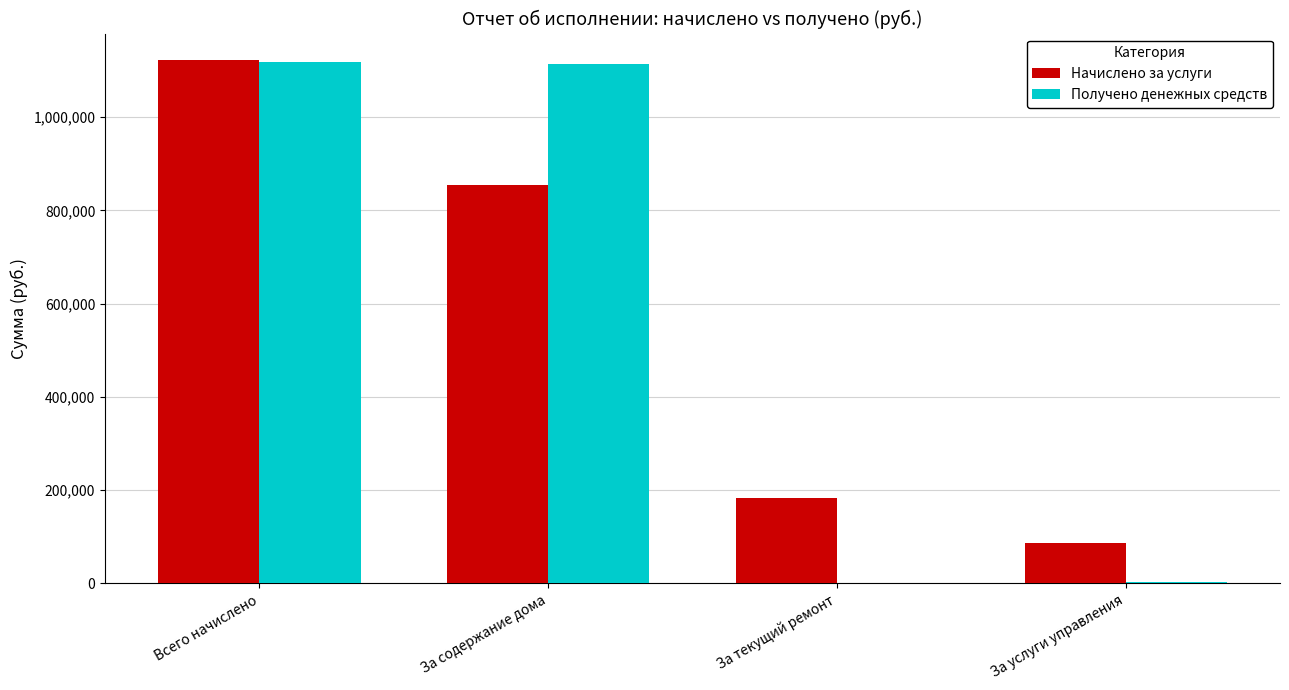

What are all the series names shown in the legend?

Начислено за услуги, Получено денежных средств